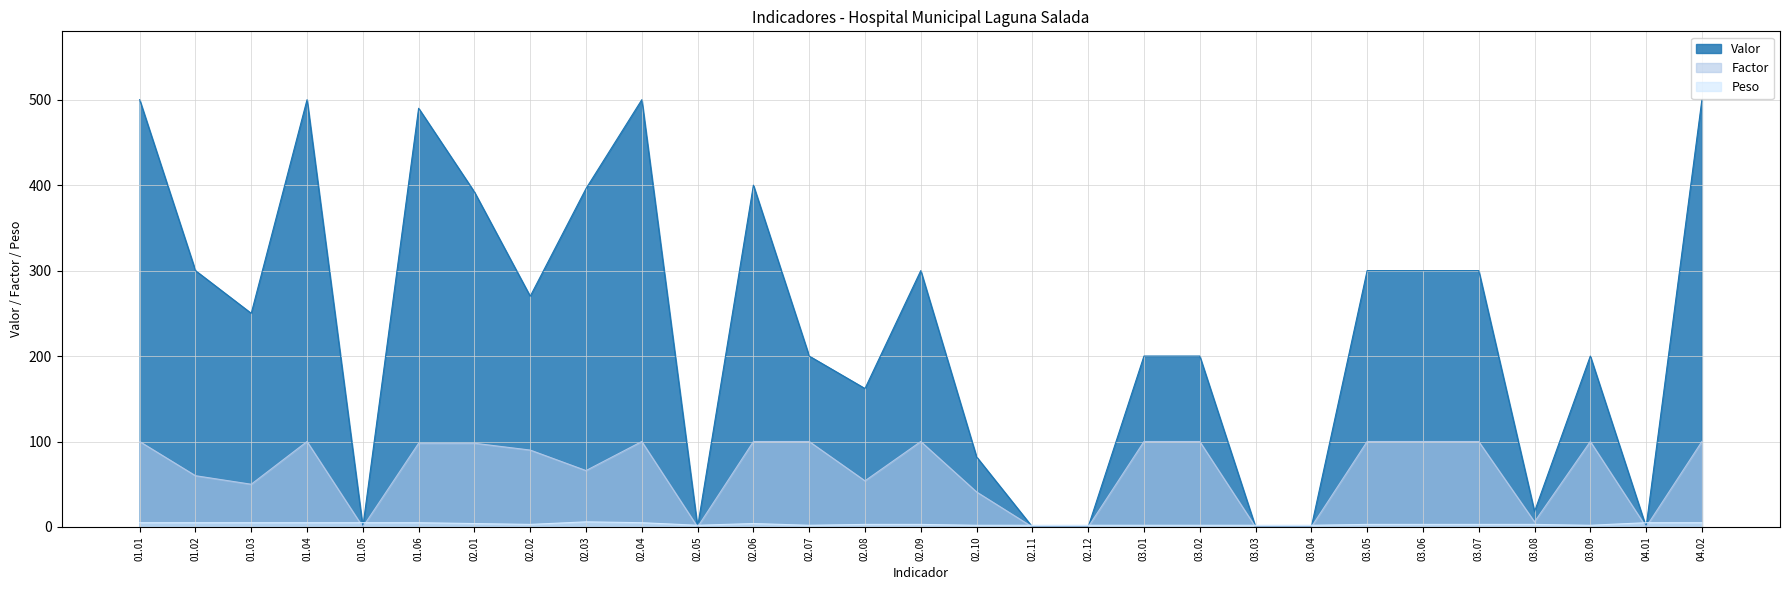

What is the difference between the Peso values at 03.06 and 03.02?

1